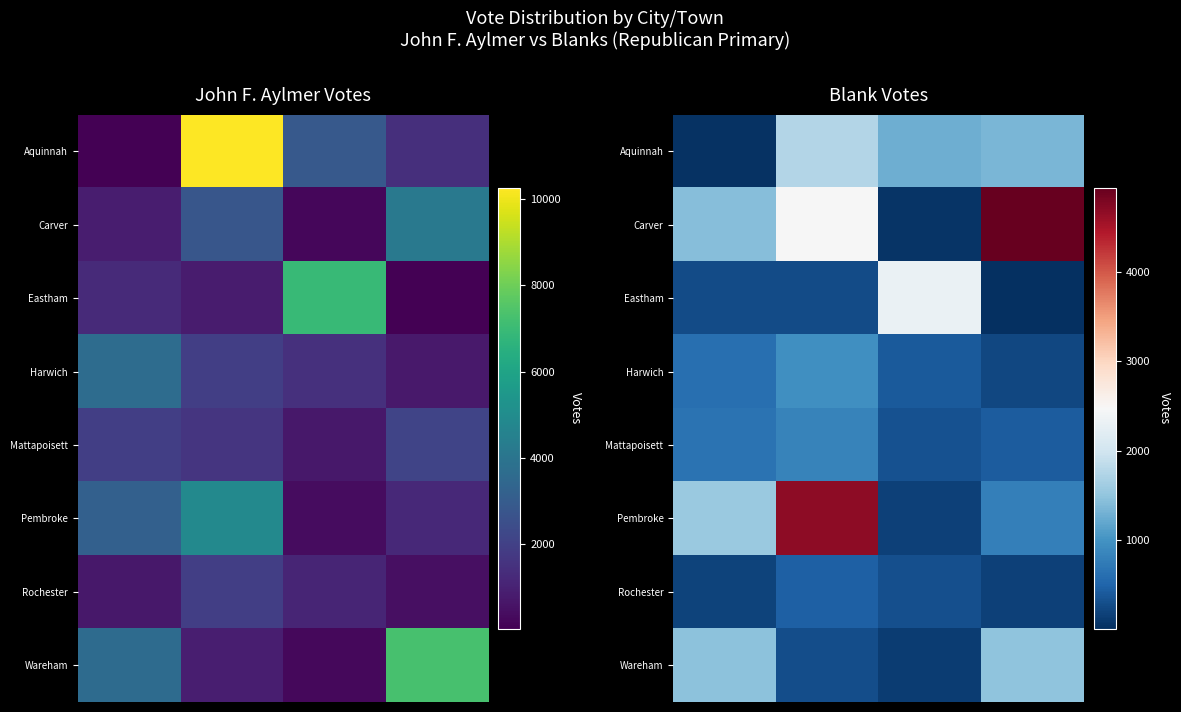

What is the difference between the maximum and second lowest values in the Harwich series?

556